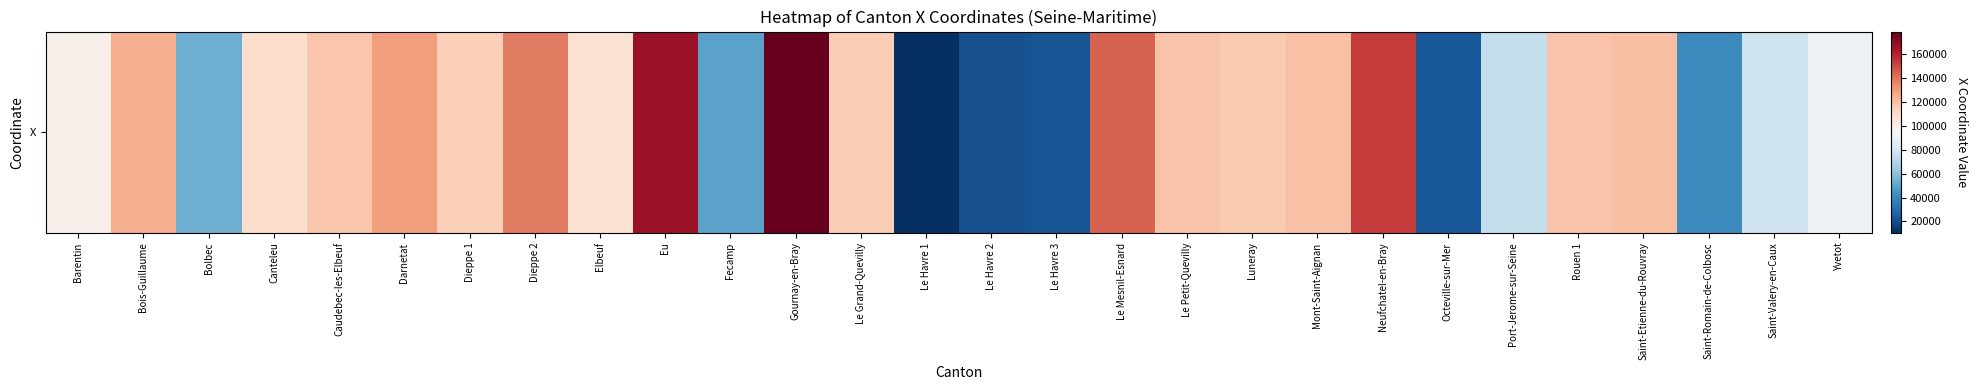

Where does the data first go above 115454?

Bois-Guillaume